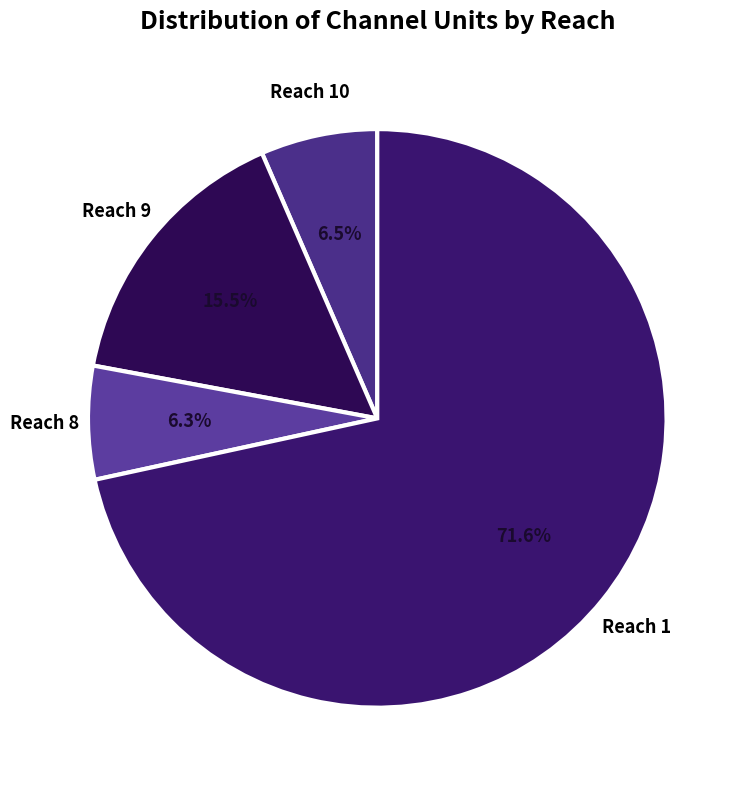

What is the ratio of the value at Reach 10 to the value at Reach 8?

1.0